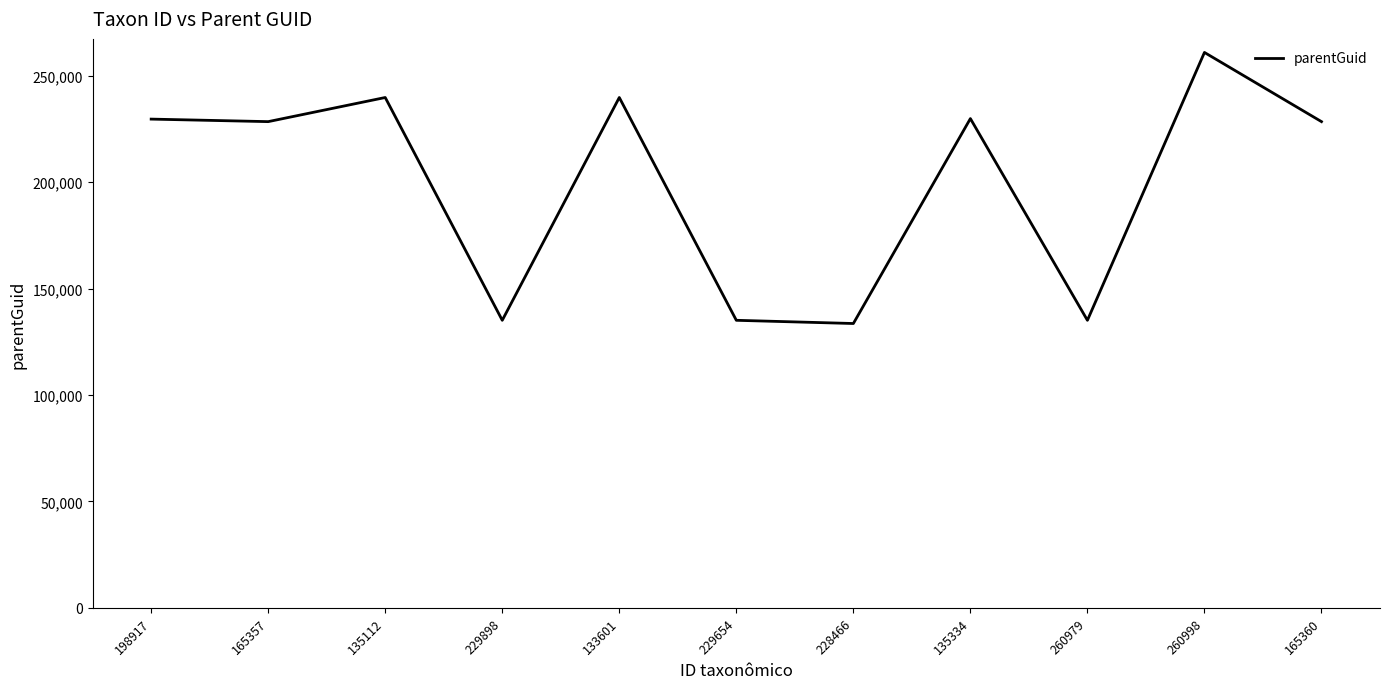

What is the change in value from 228466 to 165360?

+94865